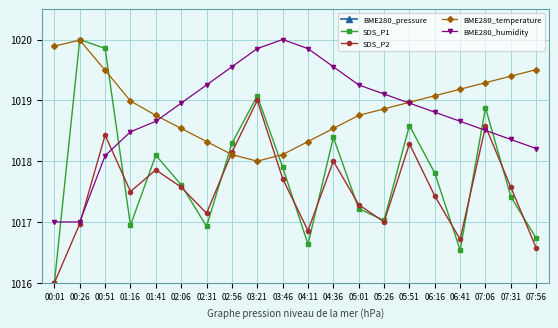

Which category has the lowest value in the BME280_temperature series?

03:21